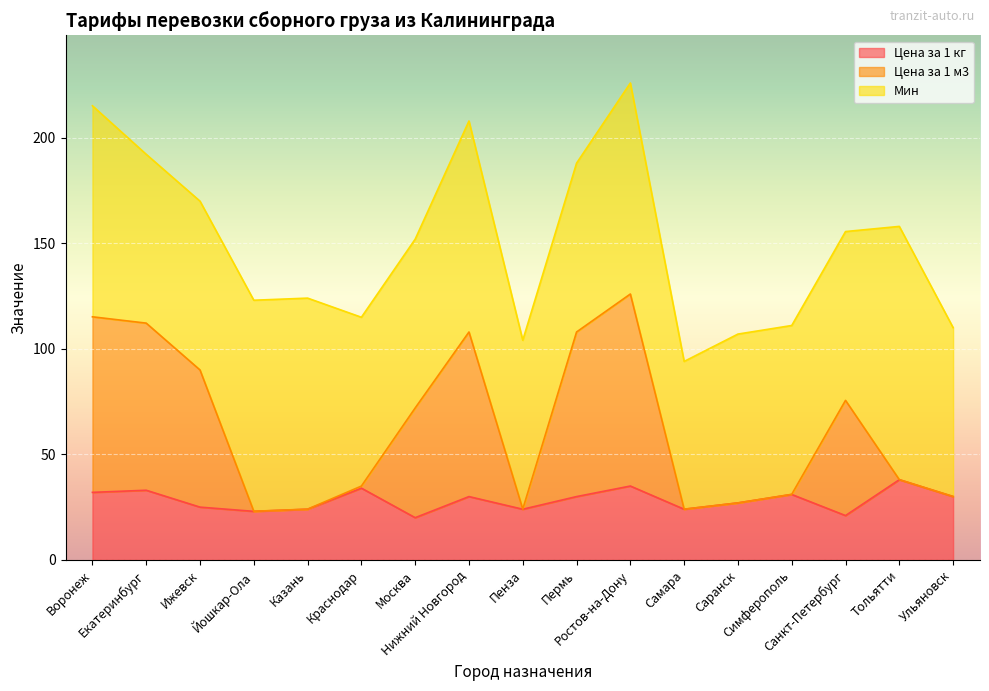

True or false: Цена за 1 м3 has a value of 38.0 at Тольятти.

True